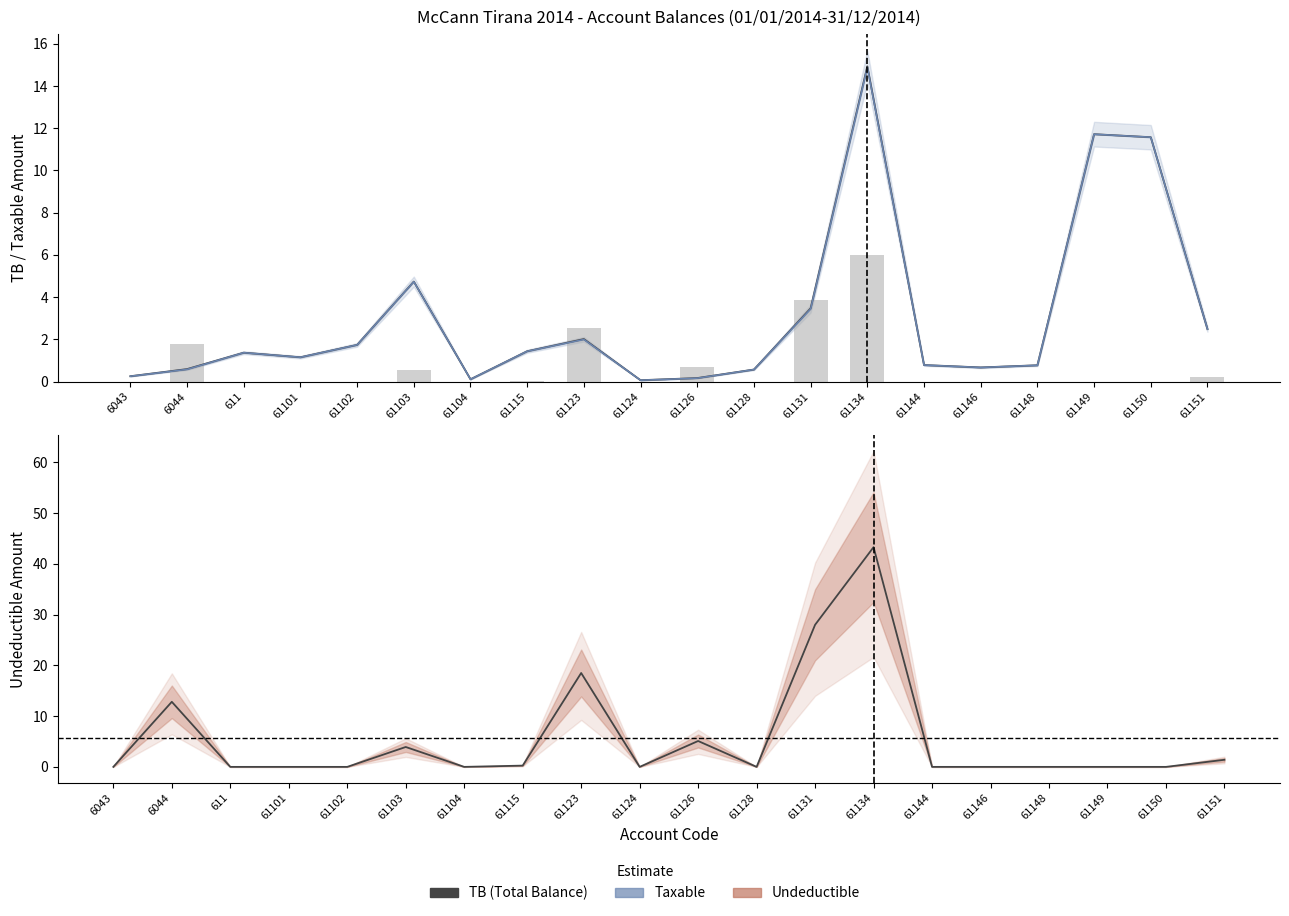

Where is TB (Total Balance) nearest to the value 7?

61103